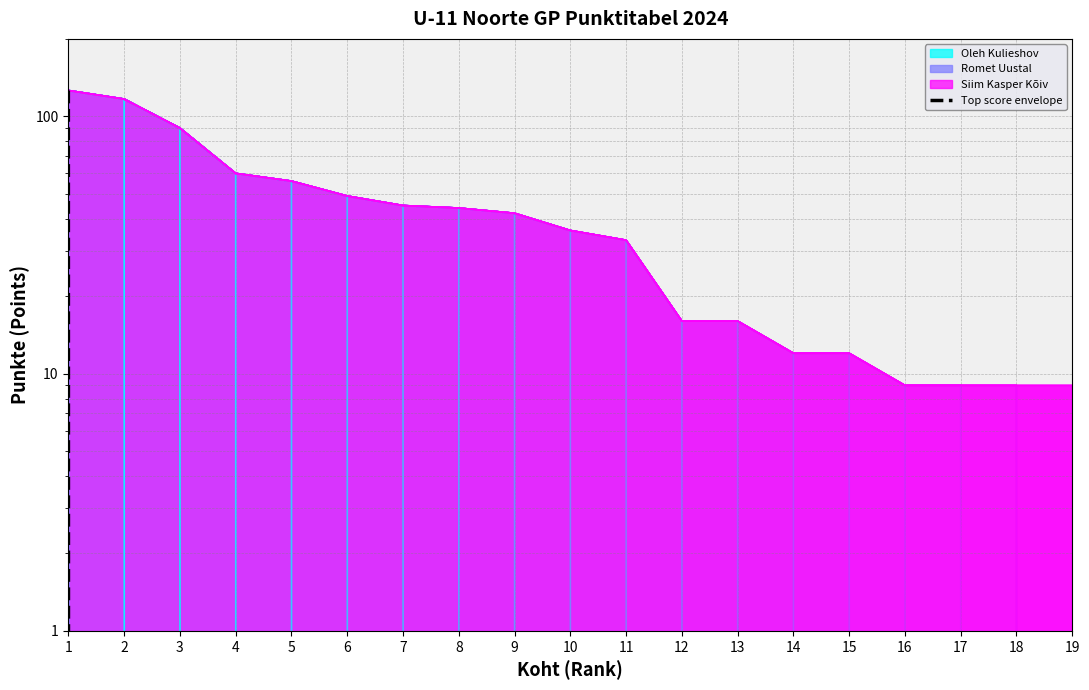

Reading left to right, what are all the values shown in this chart?

1=126	2=0	3=0	4=0	5=0	6=0	7=0	8=0	9=0	10=0	11=0	12=0	13=0	14=0	15=0	16=0	17=0	18=0	19=0